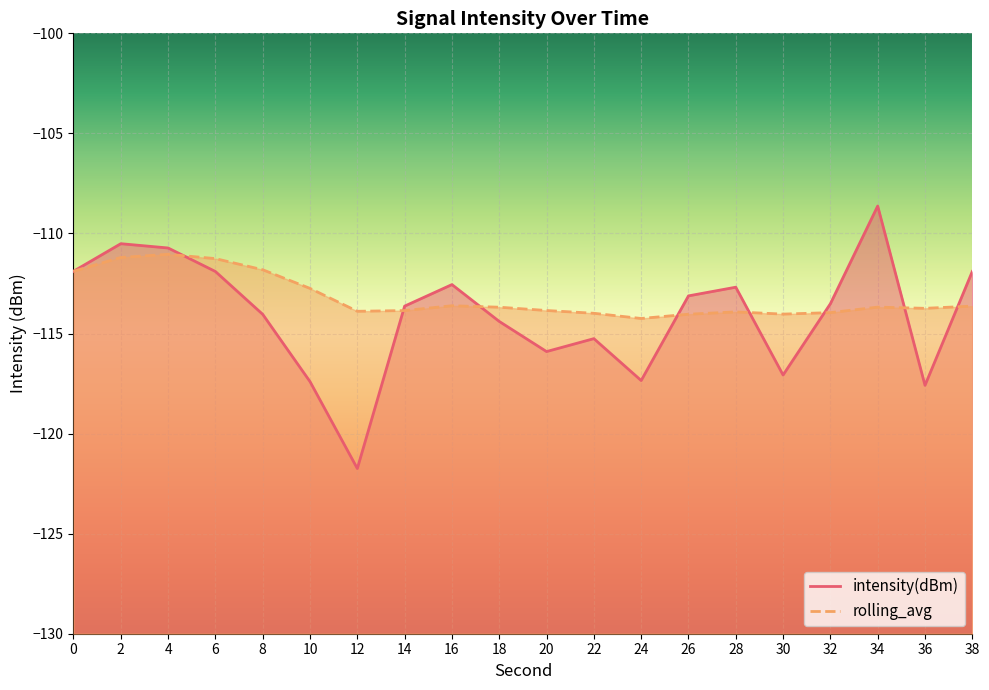

What is the value of the rolling_avg point at the 6th from the left?

-112.7